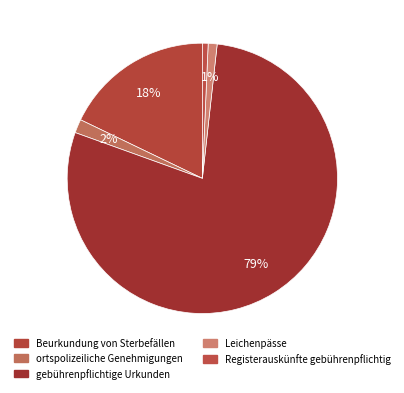

How many segments does this pie chart have?

5